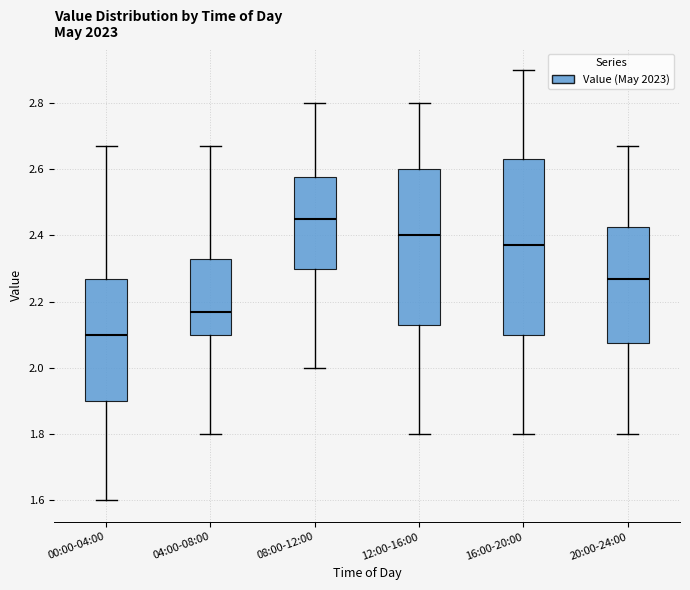

Reading left to right, read every box against the y-axis: the position of its median line, the range the box covers, and the ends of its whiskers. The values are not printed on the chart, so give them approximately, as read against the axis.

00:00-04:00: median 2.10, box 1.90 to 2.28, whiskers 1.60 to 2.68
04:00-08:00: median 2.18, box 2.10 to 2.34, whiskers 1.80 to 2.68
08:00-12:00: median 2.46, box 2.30 to 2.58, whiskers 2.00 to 2.80
12:00-16:00: median 2.40, box 2.14 to 2.60, whiskers 1.80 to 2.80
16:00-20:00: median 2.38, box 2.10 to 2.64, whiskers 1.80 to 2.90
20:00-24:00: median 2.28, box 2.08 to 2.42, whiskers 1.80 to 2.68